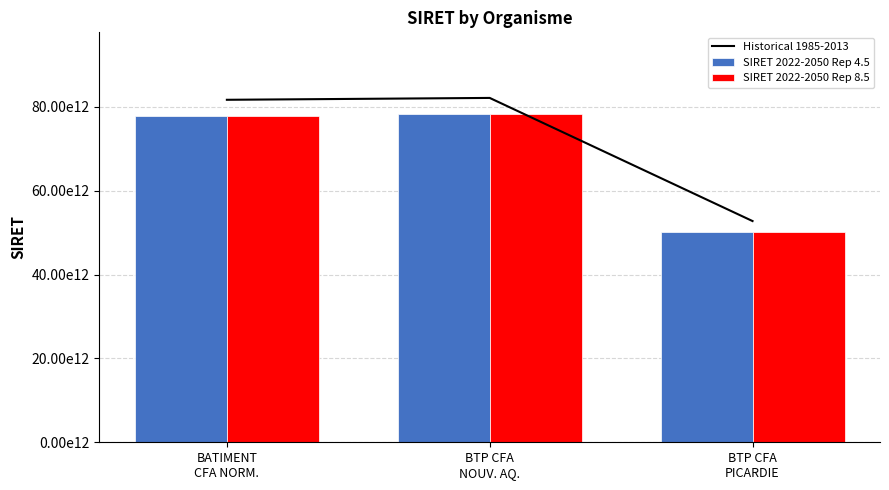

How many groups of bars are there?

3